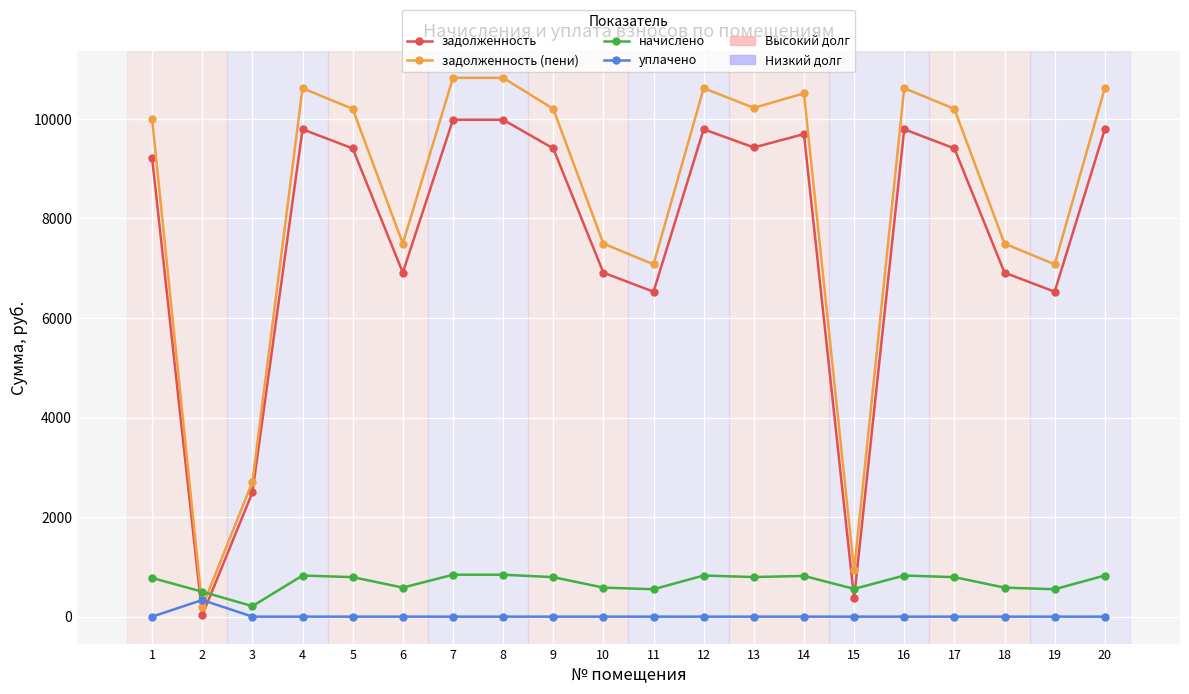

What is the difference between the maximum and minimum values in the задолженность series?

9957.9